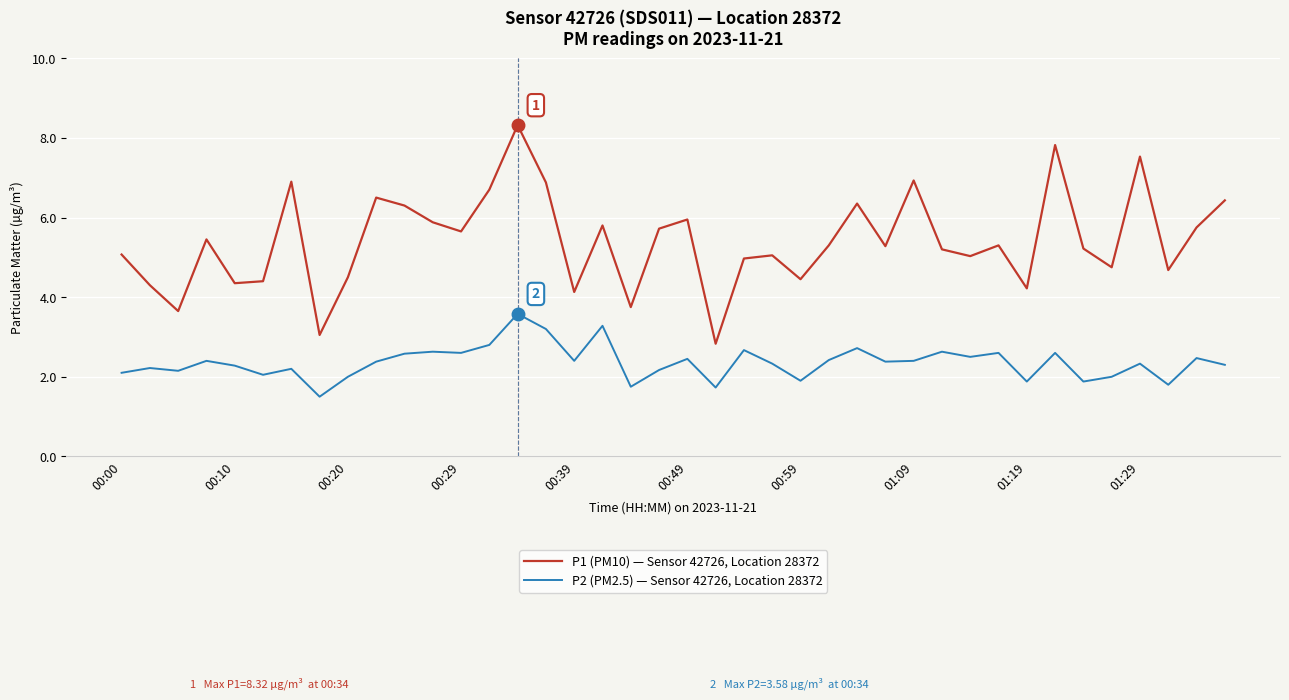

Which series has the largest total across all categories?

P1 (PM10) — Sensor 42726, Location 28372